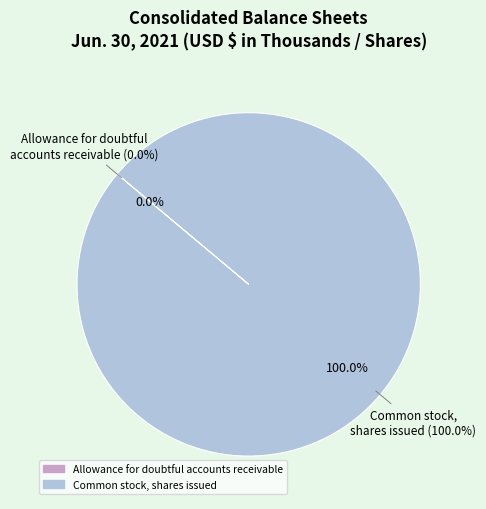

What is the largest slice in the pie chart?

Common stock, shares issued